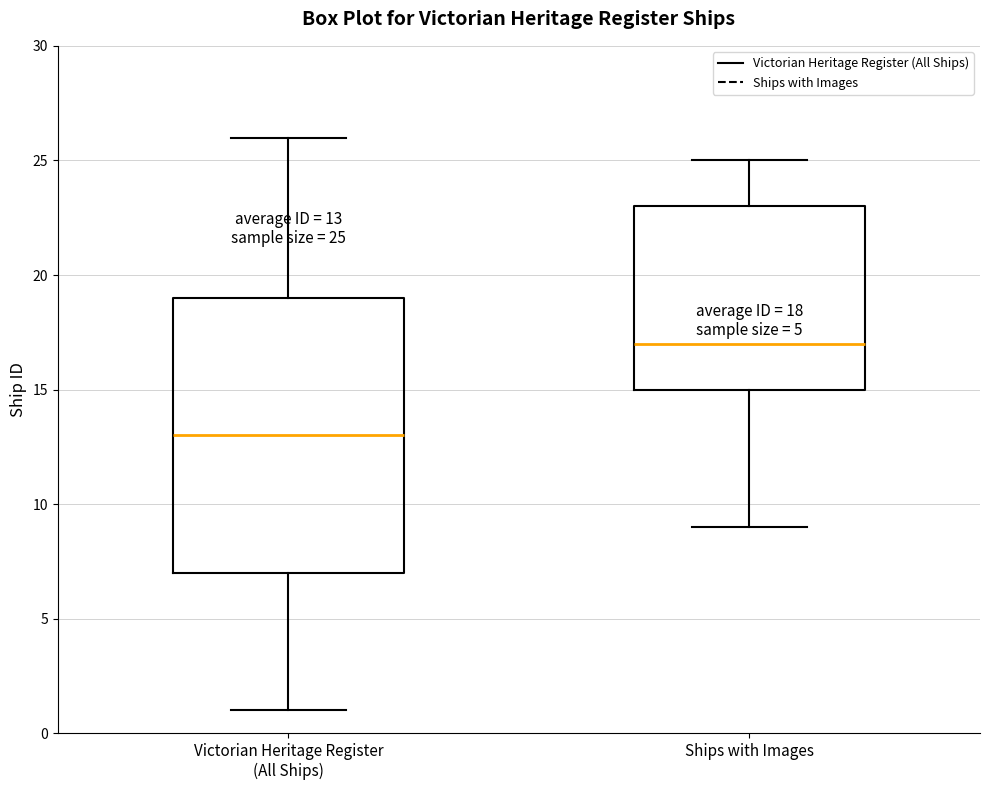

Which box has the lowest median line?

Victorian Heritage Register (All Ships)